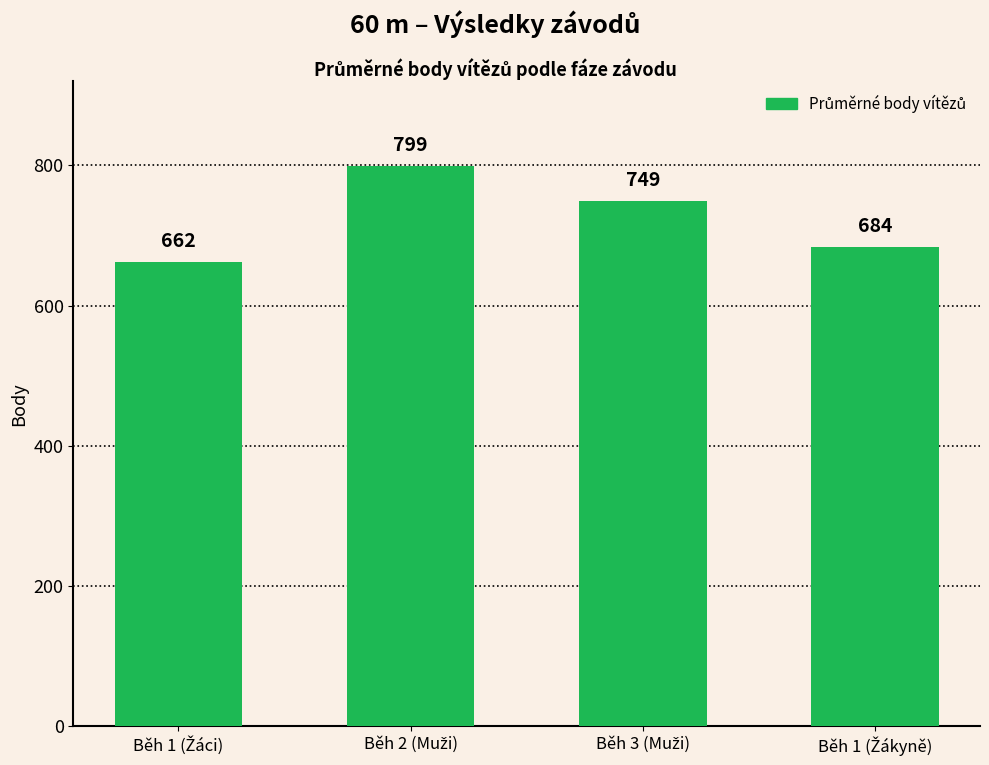

Reading left to right, what are all the values shown in this chart?

662	799	749	684